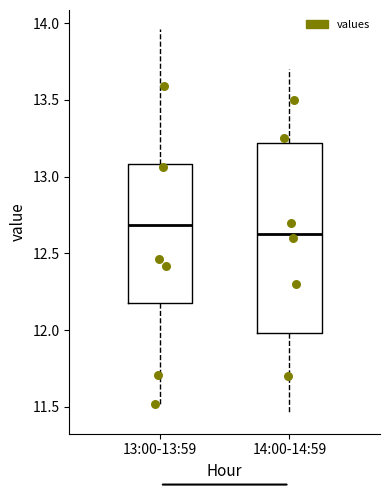

Reading left to right, transcribe this box plot: for each box, give where its median line is, the range the box spans, and where its two whiskers end, as read against the y-axis. The values are not printed on the chart, so give them approximately, as read against the axis.

13:00-13:59: median 12.70, box 12.20 to 13.10, whiskers 11.50 to 13.95
14:00-14:59: median 12.65, box 12.00 to 13.20, whiskers 11.45 to 13.70